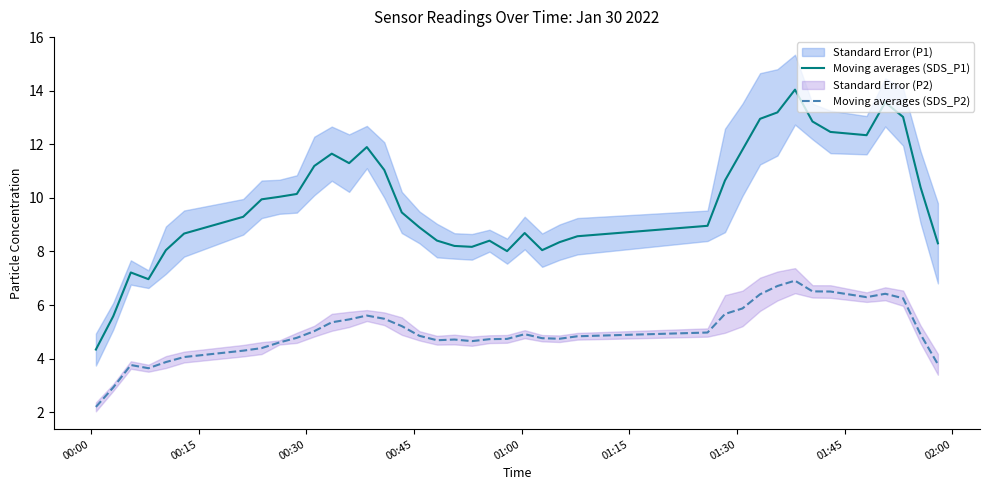

True or false: Moving averages (SDS_P1) and Moving averages (SDS_P2) intersect in this chart.

False